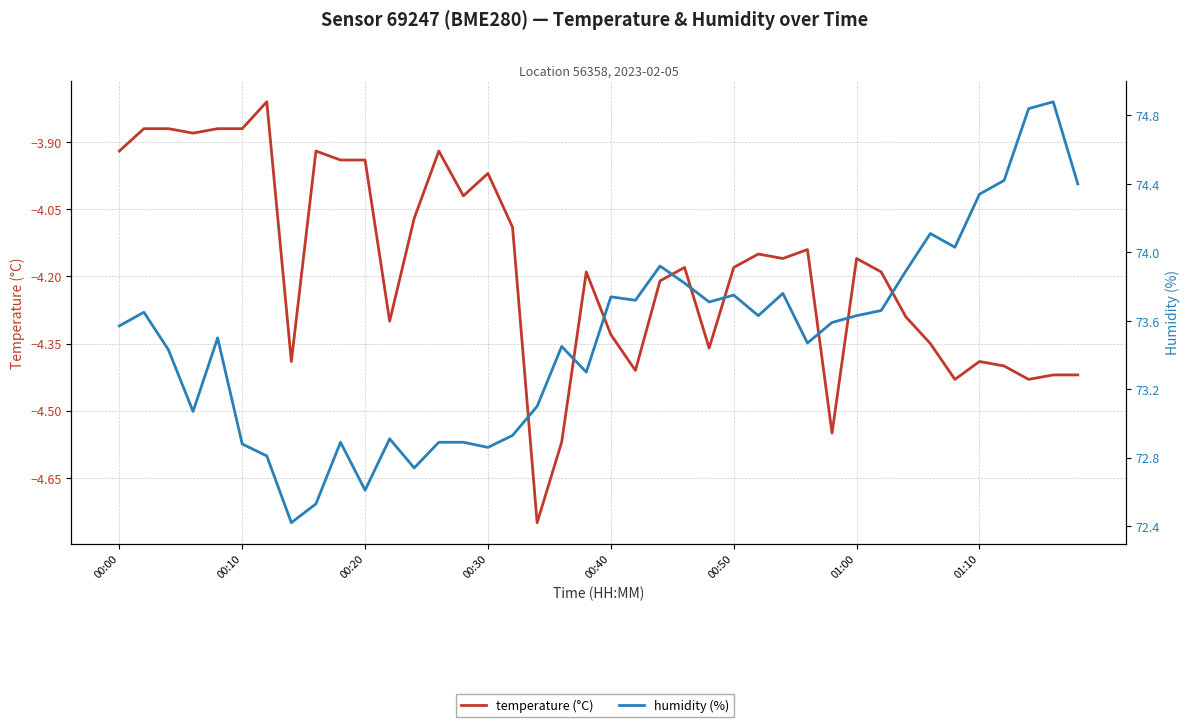

What is the difference between the second highest and second lowest values in the temperature (°C) series?

0.7